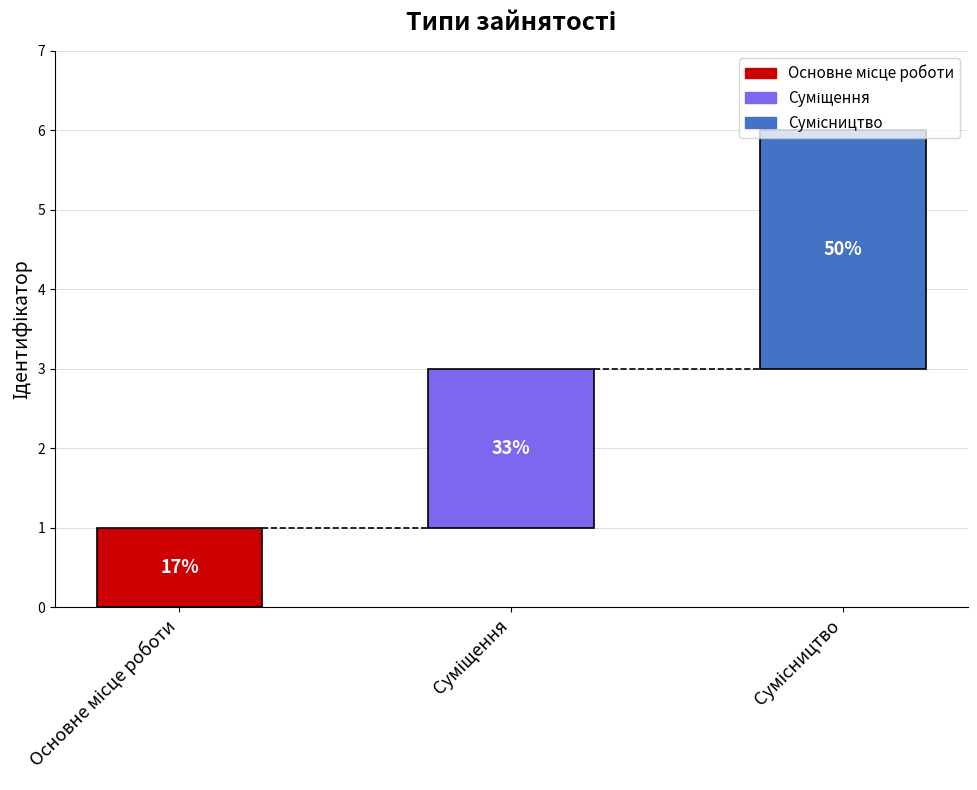

The value at Сумісництво is 5. True or false?

False